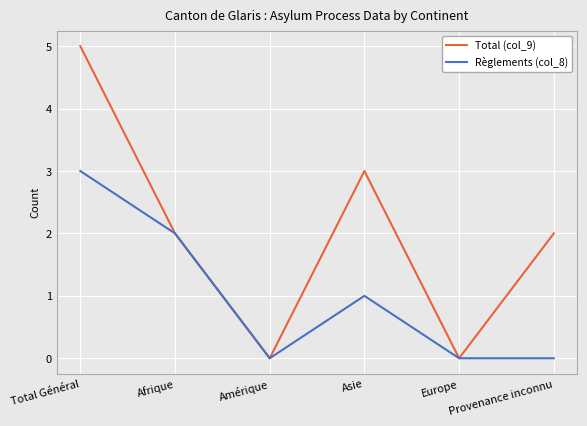

At Total Général, list the series in order from smallest to largest.

Règlements (col_8), Total (col_9)